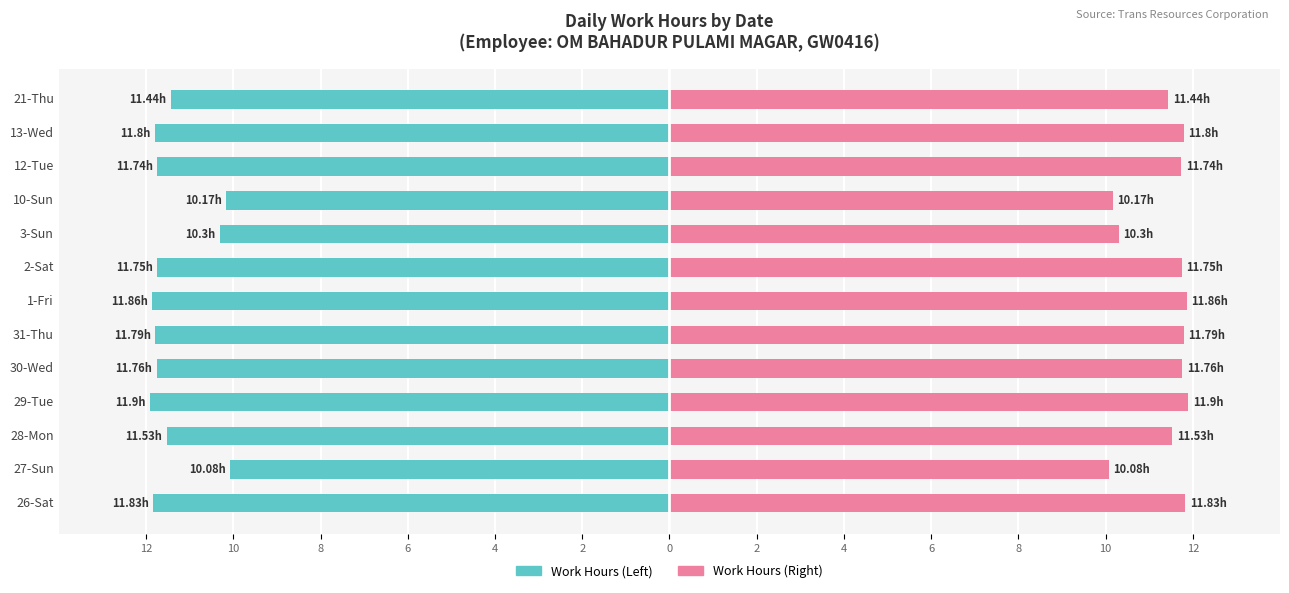

What is the sum of all Work Hours (Low) values?

-147.9